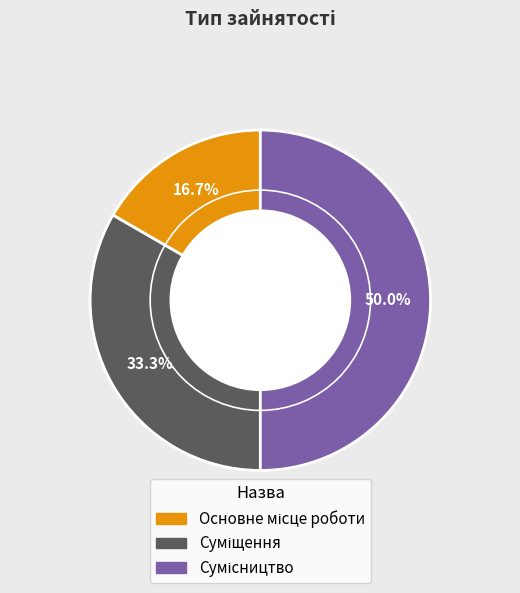

Which has a higher value, Сумісництво or Суміщення?

Сумісництво